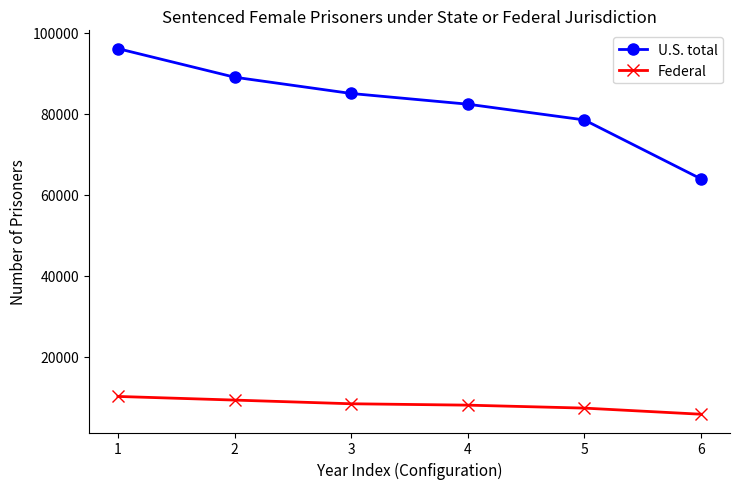

True or false: U.S. total and Federal cross at least once.

False